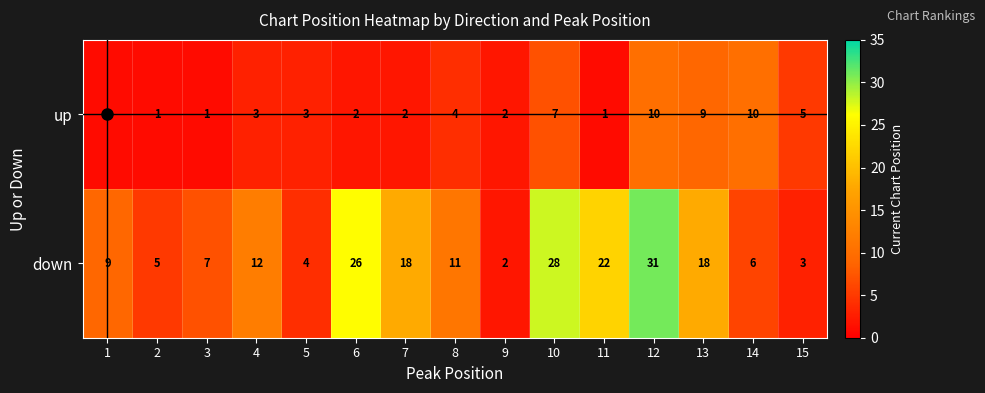

Which label corresponds to the largest value in the chart?

12